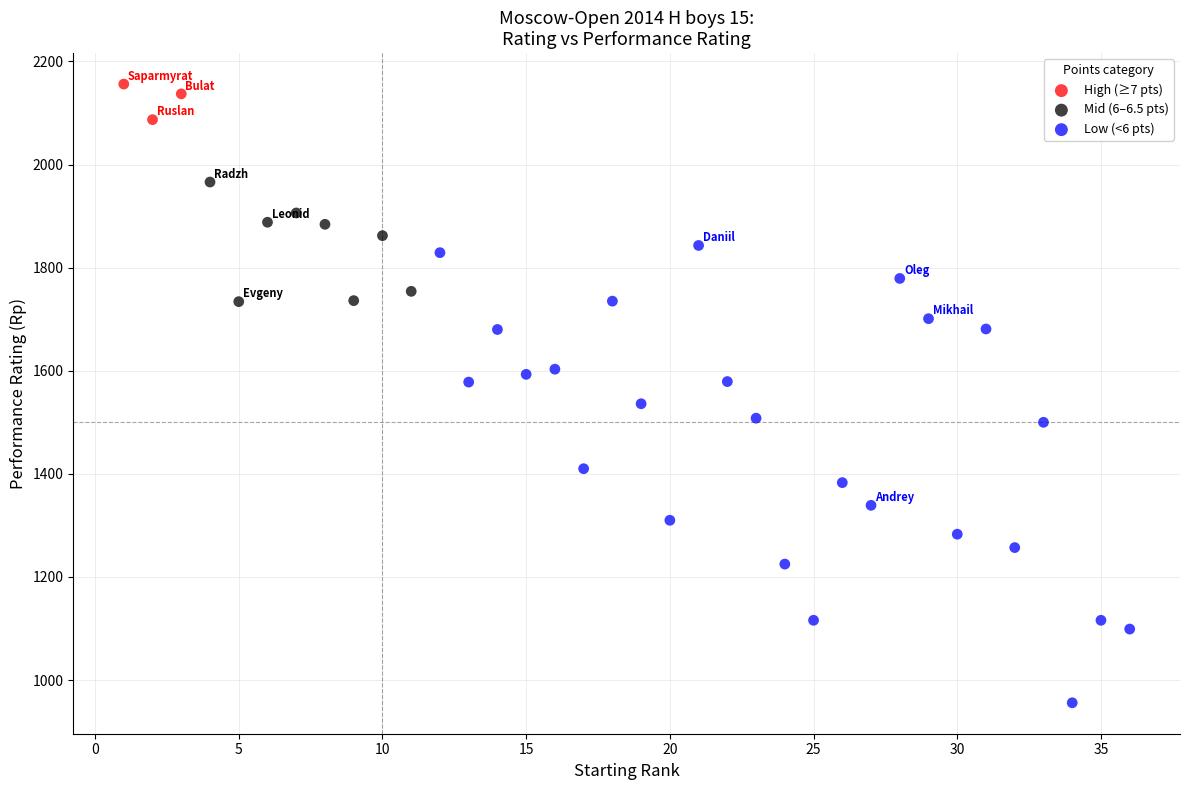

Which series has the widest spread of Y values?

Low (<6 pts)